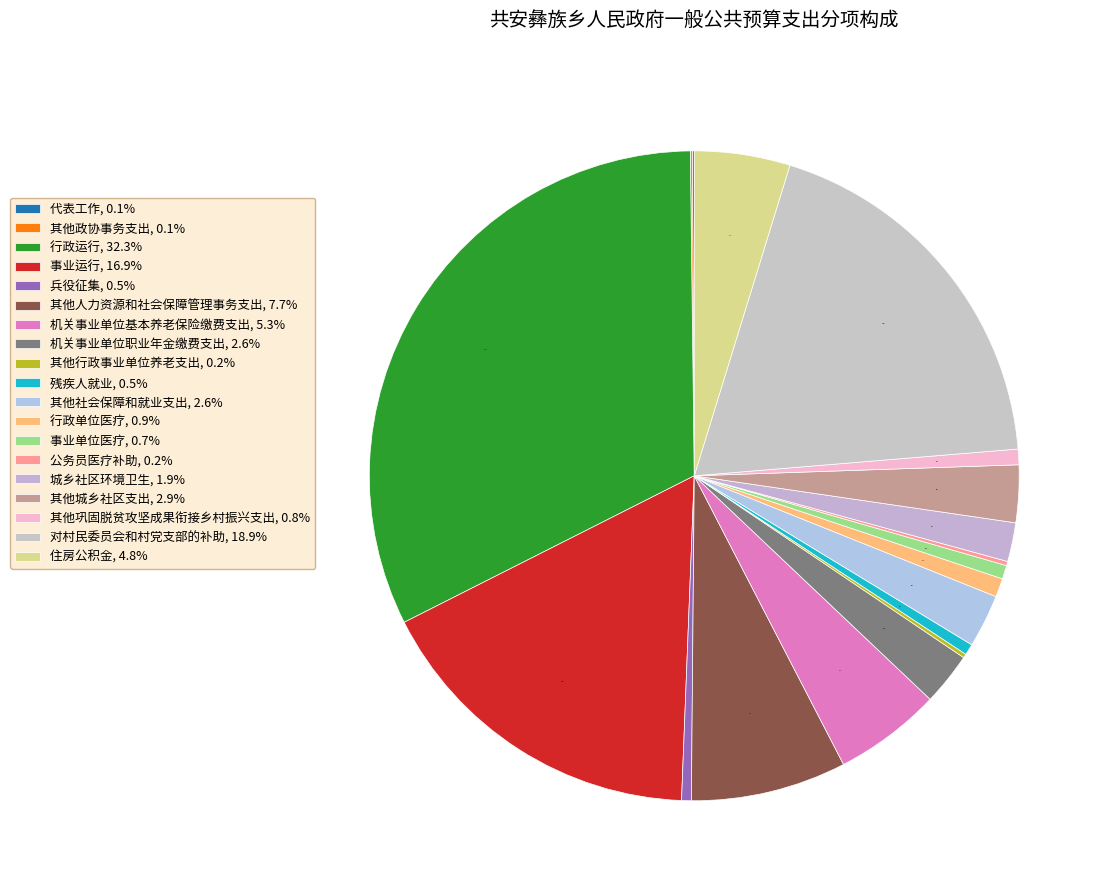

What is the change in value from 事业运行 to 机关事业单位基本养老保险缴费支出?

-119.9